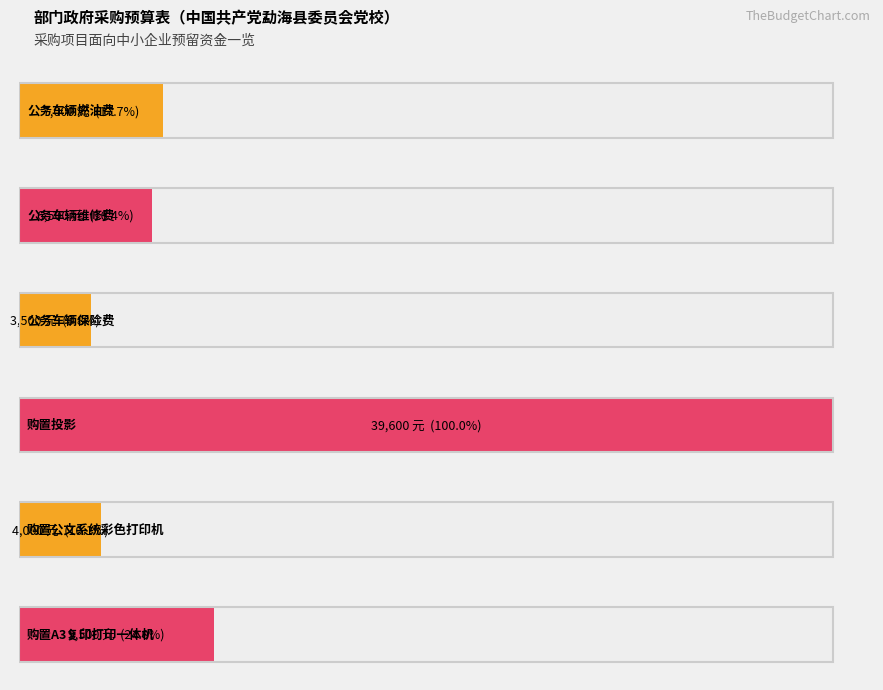

The chart shows a value of 7000 at 公务车辆燃油费. True or false?

True